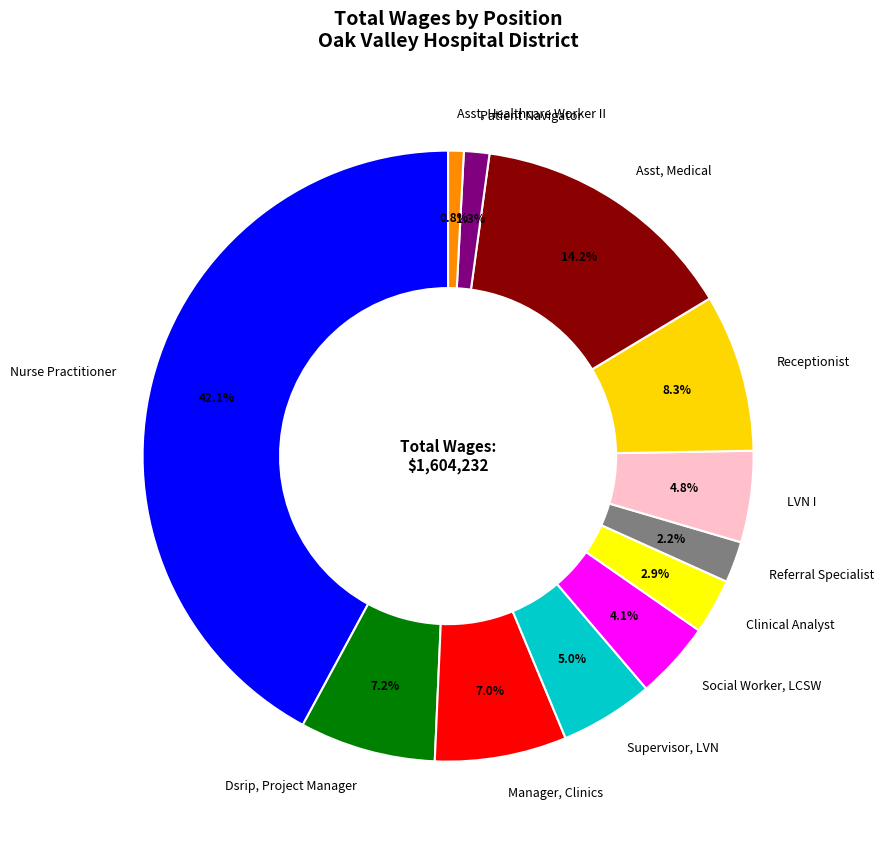

True or false: Manager, Clinics accounts for 7% of the total.

True